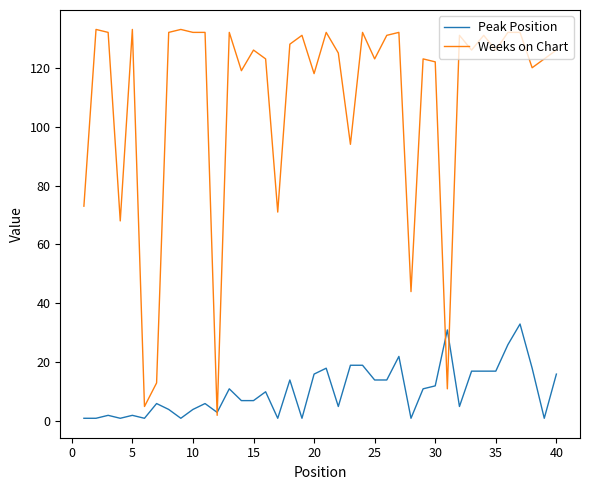

Which series has the largest total across all categories?

Weeks on Chart